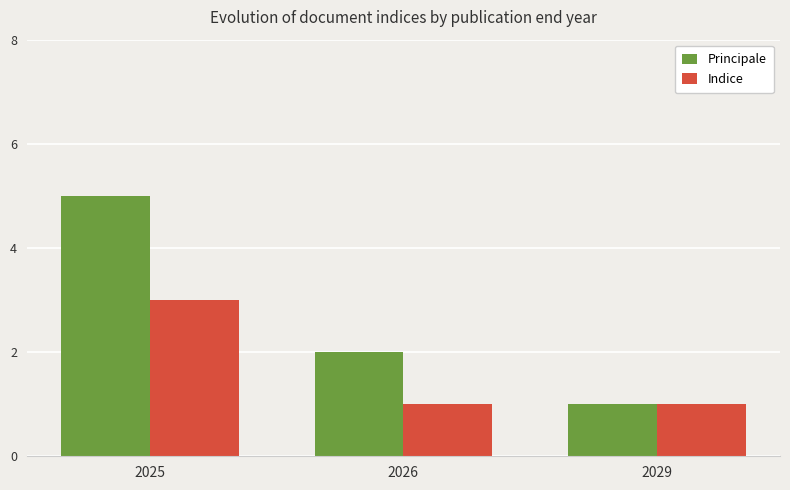

List the labels in order of Principale value, largest first.

2025, 2026, 2029